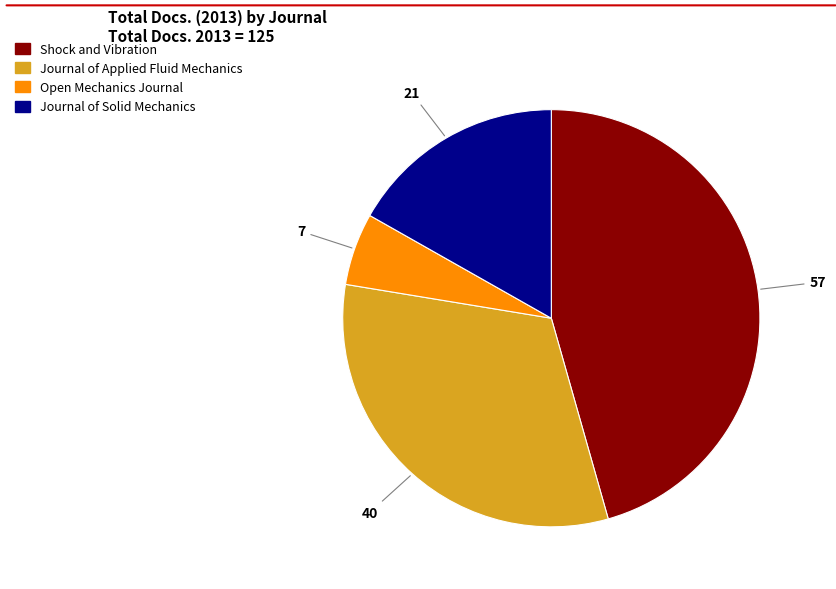

Do Shock and Vibration and Journal of Solid Mechanics together represent more than half of the pie?

Yes